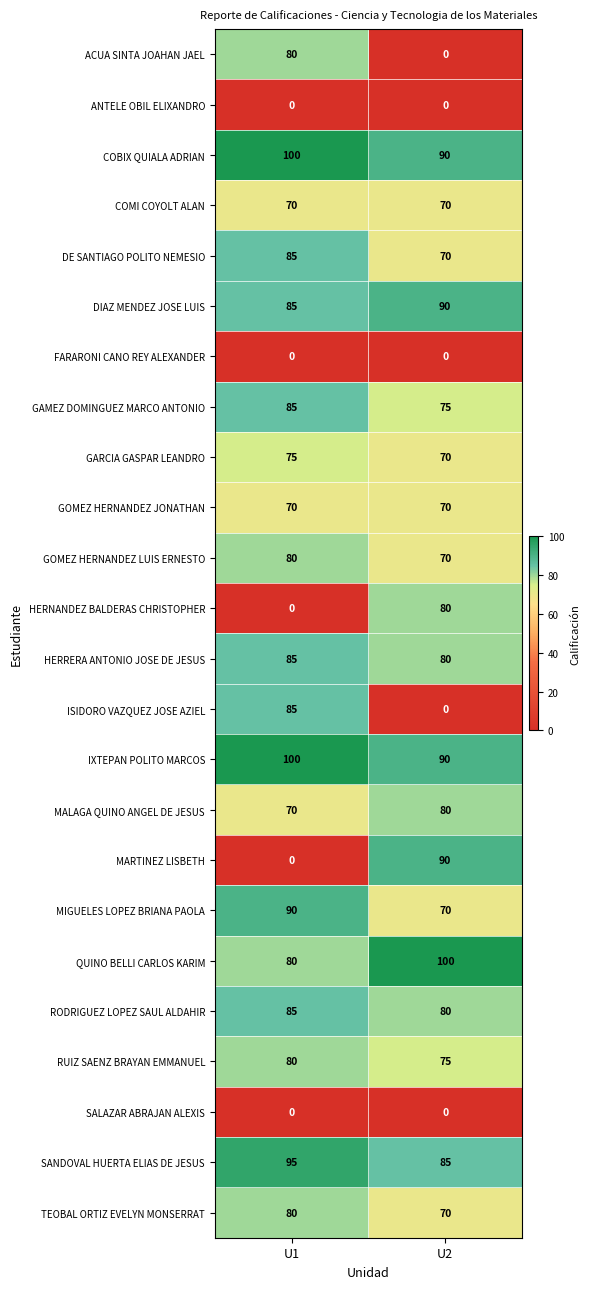

Between U1 and U2, which series saw the biggest shift?

MARTINEZ LISBETH